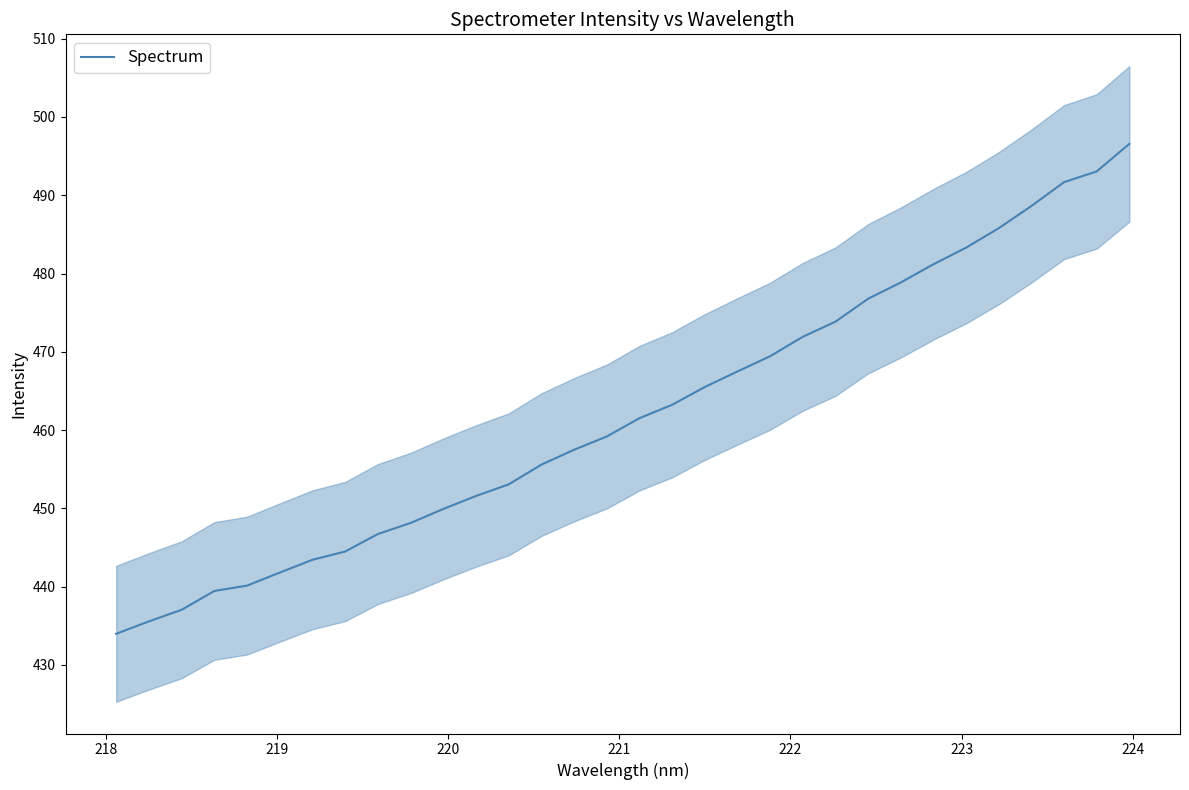

What is the highest value of the Spectrum series?

496.6